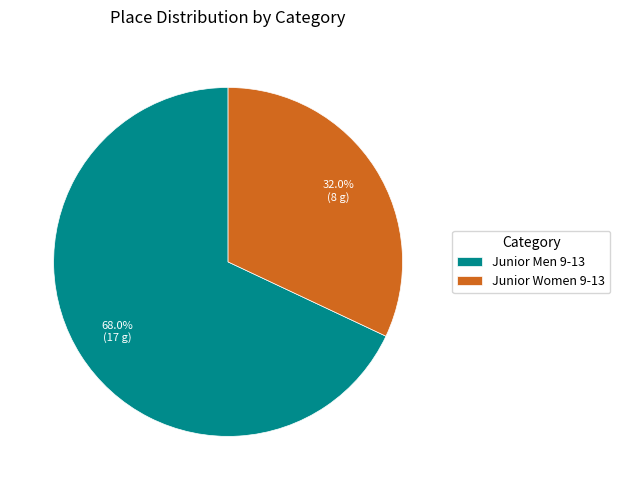

Between Junior Women 9-13 and Junior Men 9-13, which is larger?

Junior Men 9-13